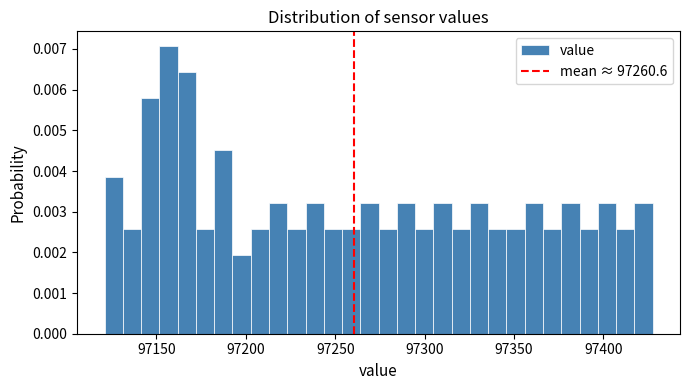

Around what value on the x-axis is the tallest bar? Give the approximate position of its centre, as read against the axis.

97155